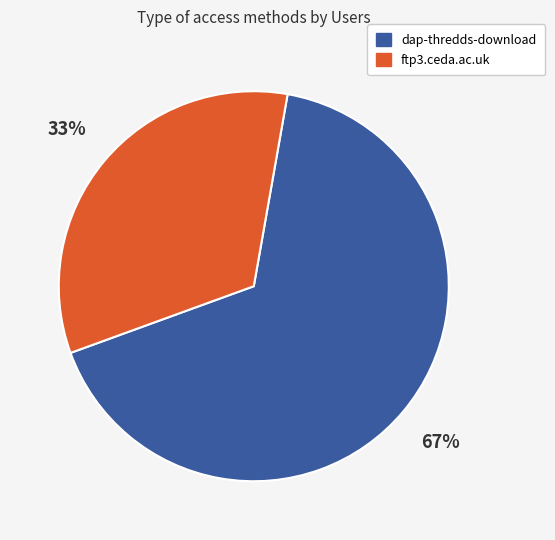

Do ftp3.ceda.ac.uk and dap-thredds-download together represent more than half of the pie?

Yes